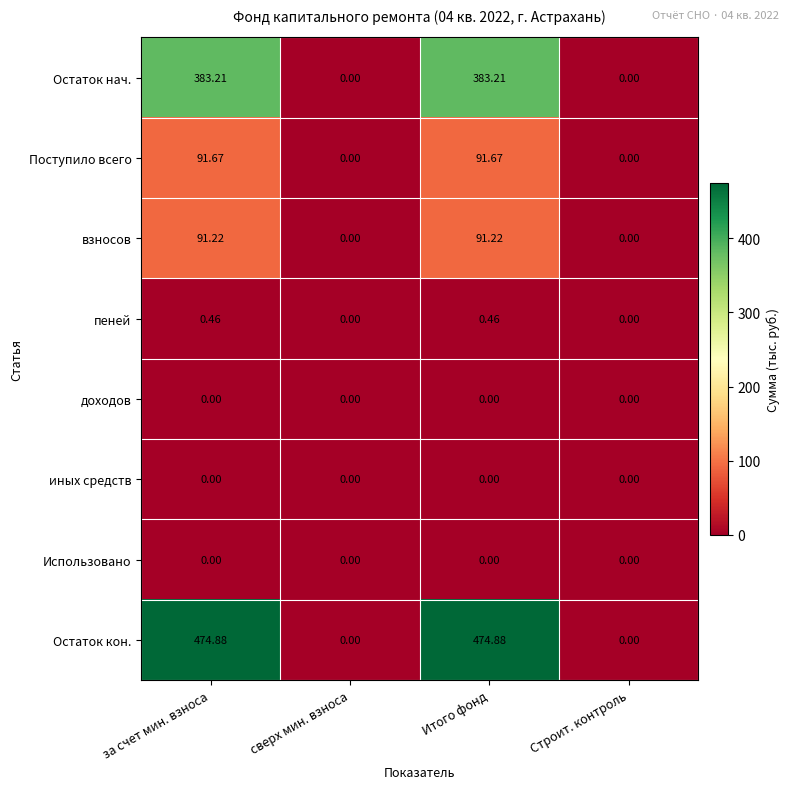

What is the difference between the highest and lowest values at за счет мин. взноса?

474.9